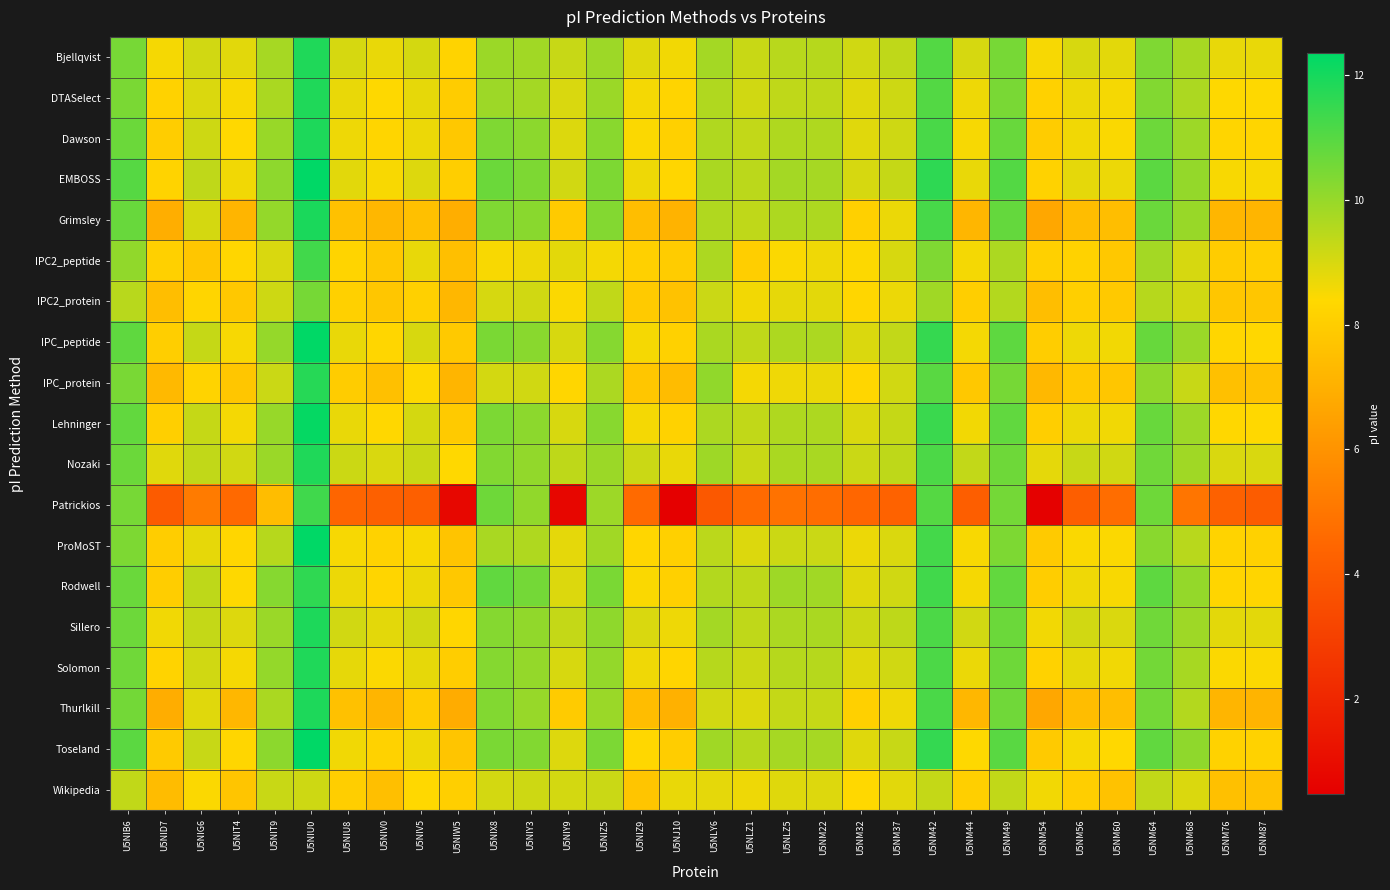

Reading left to right, what are all the values shown in this chart?

Bjellqvist: U5NIB6=10.5	U5NID7=8.5	U5NIG6=9.1	U5NIT4=8.8	U5NIT9=9.8	U5NIU0=11.8	U5NIU8=9.0	U5NIV0=8.7	U5NIV5=9.0	U5NIW5=8.2	U5NIX8=9.9	U5NIY3=9.8	U5NIY9=9.3	U5NIZ5=9.9	U5NIZ9=8.9	U5NJ10=8.6	U5NLY6=9.8	U5NLZ1=9.2	U5NLZ5=9.5	U5NM22=9.5	U5NM32=9.1	U5NM37=9.4	U5NM42=11.0	U5NM44=9.0	U5NM49=10.5	U5NM54=8.5	U5NM56=9.0	U5NM60=8.8	U5NM64=10.4	U5NM68=9.7	U5NM76=8.7	U5NM87=8.7
DTASelect: U5NIB6=10.4	U5NID7=8.2	U5NIG6=9.0	U5NIT4=8.5	U5NIT9=9.7	U5NIU0=11.8	U5NIU8=8.7	U5NIV0=8.4	U5NIV5=8.8	U5NIW5=8.0	U5NIX8=9.9	U5NIY3=9.8	U5NIY9=9.0	U5NIZ5=9.9	U5NIZ9=8.6	U5NJ10=8.2	U5NLY6=9.6	U5NLZ1=9.1	U5NLZ5=9.4	U5NM22=9.4	U5NM32=8.9	U5NM37=9.2	U5NM42=11.0	U5NM44=8.7	U5NM49=10.5	U5NM54=8.1	U5NM56=8.7	U5NM60=8.5	U5NM64=10.3	U5NM68=9.7	U5NM76=8.4	U5NM87=8.4
Dawson: U5NIB6=10.7	U5NID7=8.0	U5NIG6=9.2	U5NIT4=8.4	U5NIT9=10.0	U5NIU0=11.9	U5NIU8=8.7	U5NIV0=8.3	U5NIV5=8.7	U5NIW5=7.8	U5NIX8=10.3	U5NIY3=10.2	U5NIY9=8.9	U5NIZ5=10.2	U5NIZ9=8.4	U5NJ10=8.1	U5NLY6=9.6	U5NLZ1=9.3	U5NLZ5=9.6	U5NM22=9.6	U5NM32=8.9	U5NM37=9.1	U5NM42=11.2	U5NM44=8.5	U5NM49=10.7	U5NM54=8.0	U5NM56=8.6	U5NM60=8.5	U5NM64=10.6	U5NM68=9.9	U5NM76=8.3	U5NM87=8.3
EMBOSS: U5NIB6=11.0	U5NID7=8.2	U5NIG6=9.4	U5NIT4=8.6	U5NIT9=10.1	U5NIU0=12.3	U5NIU8=8.8	U5NIV0=8.5	U5NIV5=8.9	U5NIW5=8.0	U5NIX8=10.7	U5NIY3=10.4	U5NIY9=9.1	U5NIZ5=10.4	U5NIZ9=8.7	U5NJ10=8.3	U5NLY6=9.7	U5NLZ1=9.4	U5NLZ5=9.8	U5NM22=9.8	U5NM32=9.0	U5NM37=9.3	U5NM42=11.6	U5NM44=8.7	U5NM49=11.0	U5NM54=8.2	U5NM56=8.8	U5NM60=8.7	U5NM64=10.9	U5NM68=10.0	U5NM76=8.5	U5NM87=8.5
Grimsley: U5NIB6=10.7	U5NID7=6.9	U5NIG6=9.0	U5NIT4=7.2	U5NIT9=10.0	U5NIU0=11.9	U5NIU8=7.6	U5NIV0=7.2	U5NIV5=7.6	U5NIW5=6.9	U5NIX8=10.3	U5NIY3=10.2	U5NIY9=7.9	U5NIZ5=10.3	U5NIZ9=7.5	U5NJ10=7.1	U5NLY6=9.6	U5NLZ1=9.4	U5NLZ5=9.6	U5NM22=9.6	U5NM32=8.1	U5NM37=8.7	U5NM42=11.2	U5NM44=7.2	U5NM49=10.8	U5NM54=6.7	U5NM56=7.5	U5NM60=7.5	U5NM64=10.7	U5NM68=10.0	U5NM76=7.2	U5NM87=7.2
IPC2_peptide: U5NIB6=10.1	U5NID7=8.1	U5NIG6=7.8	U5NIT4=8.3	U5NIT9=9.0	U5NIU0=11.3	U5NIU8=8.2	U5NIV0=7.8	U5NIV5=8.7	U5NIW5=7.5	U5NIX8=8.5	U5NIY3=8.7	U5NIY9=8.8	U5NIZ5=8.6	U5NIZ9=8.1	U5NJ10=8.0	U5NLY6=9.7	U5NLZ1=8.0	U5NLZ5=8.4	U5NM22=8.6	U5NM32=8.4	U5NM37=9.0	U5NM42=10.4	U5NM44=8.6	U5NM49=9.7	U5NM54=8.1	U5NM56=8.2	U5NM60=7.8	U5NM64=9.8	U5NM68=9.0	U5NM76=8.0	U5NM87=8.1
IPC2_protein: U5NIB6=9.5	U5NID7=7.5	U5NIG6=8.3	U5NIT4=7.8	U5NIT9=9.2	U5NIU0=10.5	U5NIU8=8.1	U5NIV0=7.7	U5NIV5=8.1	U5NIW5=7.3	U5NIX8=9.0	U5NIY3=9.1	U5NIY9=8.4	U5NIZ5=9.3	U5NIZ9=7.9	U5NJ10=7.6	U5NLY6=9.2	U5NLZ1=8.6	U5NLZ5=8.8	U5NM22=8.8	U5NM32=8.3	U5NM37=8.7	U5NM42=9.9	U5NM44=8.0	U5NM49=9.6	U5NM54=7.5	U5NM56=8.1	U5NM60=7.9	U5NM64=9.5	U5NM68=9.1	U5NM76=7.8	U5NM87=7.7
IPC_peptide: U5NIB6=10.8	U5NID7=8.0	U5NIG6=9.3	U5NIT4=8.5	U5NIT9=10.0	U5NIU0=12.3	U5NIU8=8.7	U5NIV0=8.3	U5NIV5=9.0	U5NIW5=7.9	U5NIX8=10.4	U5NIY3=10.2	U5NIY9=9.0	U5NIZ5=10.2	U5NIZ9=8.5	U5NJ10=8.1	U5NLY6=9.7	U5NLZ1=9.4	U5NLZ5=9.6	U5NM22=9.7	U5NM32=9.0	U5NM37=9.3	U5NM42=11.5	U5NM44=8.6	U5NM49=10.9	U5NM54=8.0	U5NM56=8.6	U5NM60=8.6	U5NM64=10.7	U5NM68=9.9	U5NM76=8.3	U5NM87=8.3
IPC_protein: U5NIB6=10.5	U5NID7=7.3	U5NIG6=8.2	U5NIT4=7.8	U5NIT9=9.2	U5NIU0=11.7	U5NIU8=8.0	U5NIV0=7.6	U5NIV5=8.4	U5NIW5=7.2	U5NIX8=9.1	U5NIY3=9.1	U5NIY9=8.3	U5NIZ5=9.7	U5NIZ9=7.8	U5NJ10=7.4	U5NLY6=10.1	U5NLZ1=8.6	U5NLZ5=8.6	U5NM22=8.7	U5NM32=8.3	U5NM37=9.1	U5NM42=10.9	U5NM44=7.8	U5NM49=10.5	U5NM54=7.3	U5NM56=7.9	U5NM60=7.8	U5NM64=10.1	U5NM68=9.3	U5NM76=7.6	U5NM87=7.6
Lehninger: U5NIB6=10.8	U5NID7=8.1	U5NIG6=9.3	U5NIT4=8.6	U5NIT9=10.0	U5NIU0=12.2	U5NIU8=8.7	U5NIV0=8.3	U5NIV5=9.0	U5NIW5=7.9	U5NIX8=10.4	U5NIY3=10.2	U5NIY9=9.0	U5NIZ5=10.2	U5NIZ9=8.6	U5NJ10=8.2	U5NLY6=9.7	U5NLZ1=9.3	U5NLZ5=9.6	U5NM22=9.6	U5NM32=9.0	U5NM37=9.3	U5NM42=11.4	U5NM44=8.6	U5NM49=10.8	U5NM54=8.0	U5NM56=8.7	U5NM60=8.6	U5NM64=10.7	U5NM68=9.9	U5NM76=8.3	U5NM87=8.4
Nozaki: U5NIB6=10.7	U5NID7=8.9	U5NIG6=9.3	U5NIT4=9.1	U5NIT9=9.9	U5NIU0=11.8	U5NIU8=9.2	U5NIV0=9.0	U5NIV5=9.2	U5NIW5=8.4	U5NIX8=10.3	U5NIY3=10.1	U5NIY9=9.4	U5NIZ5=9.9	U5NIZ9=9.2	U5NJ10=8.7	U5NLY6=9.9	U5NLZ1=9.2	U5NLZ5=9.7	U5NM22=9.7	U5NM32=9.2	U5NM37=9.4	U5NM42=11.2	U5NM44=9.3	U5NM49=10.6	U5NM54=8.8	U5NM56=9.3	U5NM60=9.1	U5NM64=10.6	U5NM68=9.9	U5NM76=9.0	U5NM87=9.0
Patrickios: U5NIB6=10.5	U5NID7=4.0	U5NIG6=5.2	U5NIT4=4.6	U5NIT9=7.4	U5NIU0=11.3	U5NIU8=4.4	U5NIV0=4.2	U5NIV5=4.2	U5NIW5=0.8	U5NIX8=10.6	U5NIY3=10.1	U5NIY9=0.8	U5NIZ5=9.9	U5NIZ9=4.6	U5NJ10=0.5	U5NLY6=3.9	U5NLZ1=4.6	U5NLZ5=4.9	U5NM22=4.7	U5NM32=4.5	U5NM37=4.3	U5NM42=11.0	U5NM44=4.1	U5NM49=10.5	U5NM54=0.5	U5NM56=4.2	U5NM60=4.7	U5NM64=10.6	U5NM68=5.0	U5NM76=4.3	U5NM87=4.1
ProMoST: U5NIB6=10.4	U5NID7=8.0	U5NIG6=8.8	U5NIT4=8.3	U5NIT9=9.5	U5NIU0=12.3	U5NIU8=8.5	U5NIV0=8.2	U5NIV5=8.5	U5NIW5=7.7	U5NIX8=9.7	U5NIY3=9.6	U5NIY9=8.8	U5NIZ5=9.8	U5NIZ9=8.3	U5NJ10=8.1	U5NLY6=9.4	U5NLZ1=8.9	U5NLZ5=9.2	U5NM22=9.2	U5NM32=8.7	U5NM37=8.9	U5NM42=11.3	U5NM44=8.5	U5NM49=10.4	U5NM54=7.9	U5NM56=8.5	U5NM60=8.4	U5NM64=10.2	U5NM68=9.5	U5NM76=8.2	U5NM87=8.1
Rodwell: U5NIB6=10.7	U5NID7=8.0	U5NIG6=9.4	U5NIT4=8.4	U5NIT9=10.2	U5NIU0=11.6	U5NIU8=8.7	U5NIV0=8.3	U5NIV5=8.7	U5NIW5=7.8	U5NIX8=10.8	U5NIY3=10.5	U5NIY9=8.9	U5NIZ5=10.4	U5NIZ9=8.5	U5NJ10=8.1	U5NLY6=9.6	U5NLZ1=9.4	U5NLZ5=9.9	U5NM22=9.8	U5NM32=8.9	U5NM37=9.1	U5NM42=11.3	U5NM44=8.5	U5NM49=10.8	U5NM54=8.0	U5NM56=8.6	U5NM60=8.5	U5NM64=10.9	U5NM68=10.0	U5NM76=8.3	U5NM87=8.3
Sillero: U5NIB6=10.6	U5NID7=8.6	U5NIG6=9.3	U5NIT4=8.9	U5NIT9=10.0	U5NIU0=11.9	U5NIU8=9.1	U5NIV0=8.8	U5NIV5=9.1	U5NIW5=8.3	U5NIX8=10.3	U5NIY3=10.1	U5NIY9=9.3	U5NIZ5=10.1	U5NIZ9=9.0	U5NJ10=8.6	U5NLY6=9.8	U5NLZ1=9.4	U5NLZ5=9.7	U5NM22=9.7	U5NM32=9.2	U5NM37=9.4	U5NM42=11.2	U5NM44=9.1	U5NM49=10.7	U5NM54=8.6	U5NM56=9.1	U5NM60=8.9	U5NM64=10.6	U5NM68=9.9	U5NM76=8.8	U5NM87=8.8
Solomon: U5NIB6=10.6	U5NID7=8.2	U5NIG6=9.1	U5NIT4=8.5	U5NIT9=10.0	U5NIU0=11.8	U5NIU8=8.8	U5NIV0=8.4	U5NIV5=8.8	U5NIW5=8.0	U5NIX8=10.3	U5NIY3=10.0	U5NIY9=9.0	U5NIZ5=10.0	U5NIZ9=8.6	U5NJ10=8.3	U5NLY6=9.5	U5NLZ1=9.2	U5NLZ5=9.5	U5NM22=9.5	U5NM32=8.9	U5NM37=9.1	U5NM42=11.2	U5NM44=8.7	U5NM49=10.6	U5NM54=8.2	U5NM56=8.8	U5NM60=8.6	U5NM64=10.5	U5NM68=9.7	U5NM76=8.4	U5NM87=8.4
Thurlkill: U5NIB6=10.6	U5NID7=6.9	U5NIG6=8.9	U5NIT4=7.2	U5NIT9=9.7	U5NIU0=11.9	U5NIU8=7.6	U5NIV0=7.2	U5NIV5=8.0	U5NIW5=6.9	U5NIX8=10.3	U5NIY3=10.0	U5NIY9=7.9	U5NIZ5=10.0	U5NIZ9=7.4	U5NJ10=7.0	U5NLY6=9.1	U5NLZ1=8.9	U5NLZ5=9.3	U5NM22=9.3	U5NM32=8.1	U5NM37=8.6	U5NM42=11.2	U5NM44=7.2	U5NM49=10.6	U5NM54=6.7	U5NM56=7.4	U5NM60=7.5	U5NM64=10.5	U5NM68=9.6	U5NM76=7.2	U5NM87=7.1
Toseland: U5NIB6=10.9	U5NID7=7.9	U5NIG6=9.3	U5NIT4=8.3	U5NIT9=10.1	U5NIU0=12.3	U5NIU8=8.6	U5NIV0=8.2	U5NIV5=8.6	U5NIW5=7.7	U5NIX8=10.4	U5NIY3=10.3	U5NIY9=8.9	U5NIZ5=10.4	U5NIZ9=8.3	U5NJ10=8.0	U5NLY6=9.9	U5NLZ1=9.5	U5NLZ5=9.8	U5NM22=9.8	U5NM32=8.9	U5NM37=9.3	U5NM42=11.5	U5NM44=8.4	U5NM49=10.9	U5NM54=7.9	U5NM56=8.5	U5NM60=8.4	U5NM64=10.8	U5NM68=10.1	U5NM76=8.2	U5NM87=8.2
Wikipedia: U5NIB6=9.3	U5NID7=7.4	U5NIG6=8.4	U5NIT4=7.7	U5NIT9=9.2	U5NIU0=9.2	U5NIU8=8.0	U5NIV0=7.5	U5NIV5=8.4	U5NIW5=8.1	U5NIX8=9.1	U5NIY3=9.1	U5NIY9=9.1	U5NIZ5=9.2	U5NIZ9=7.7	U5NJ10=8.7	U5NLY6=8.8	U5NLZ1=8.7	U5NLZ5=8.9	U5NM22=8.9	U5NM32=8.4	U5NM37=8.8	U5NM42=9.3	U5NM44=8.1	U5NM49=9.4	U5NM54=8.6	U5NM56=8.0	U5NM60=7.6	U5NM64=9.4	U5NM68=8.9	U5NM76=7.5	U5NM87=7.6